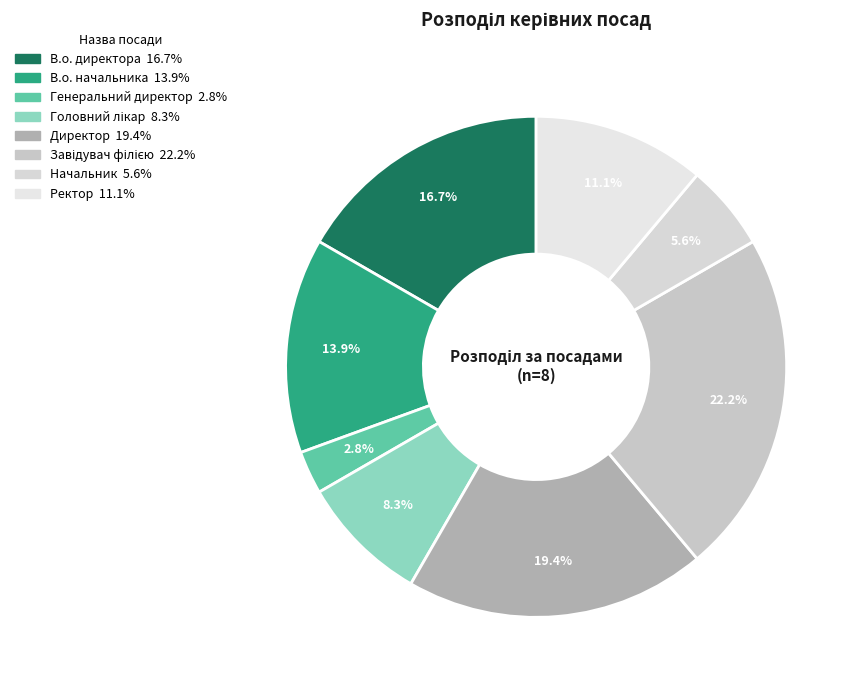

To the nearest percent, what percentage of the pie is Ректор?

11%